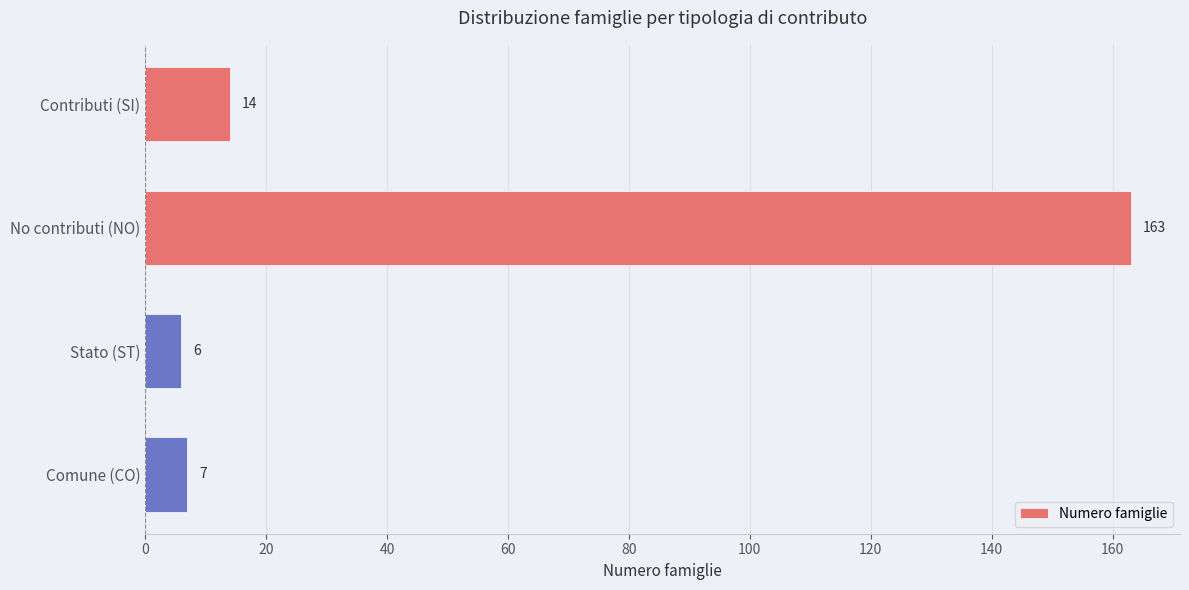

How many data points are less than 14?

2